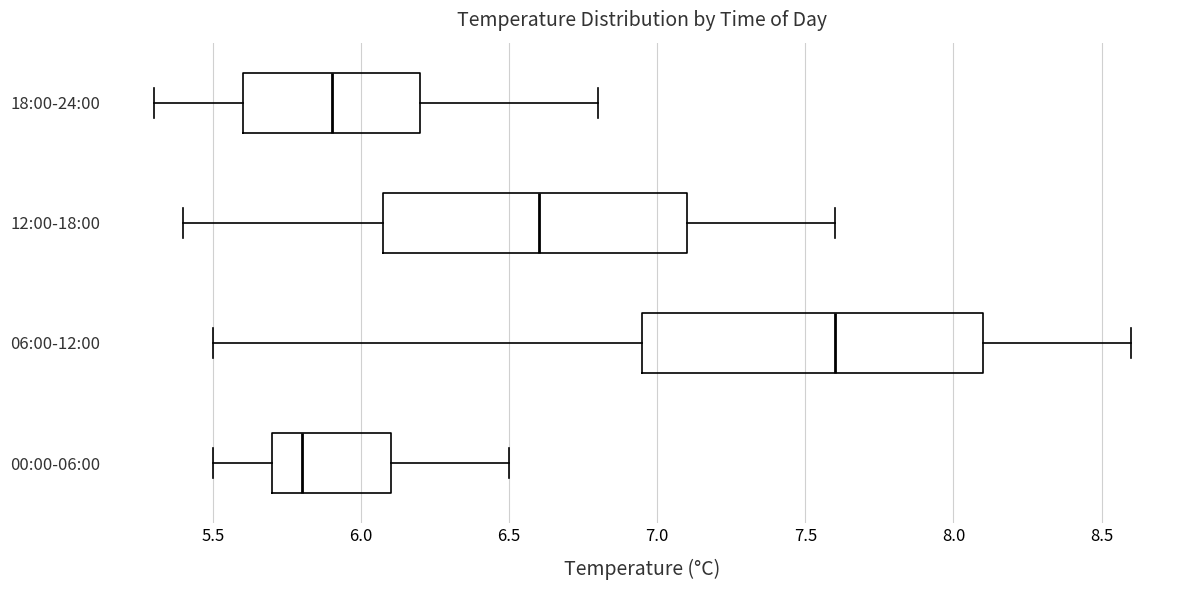

Where is the left edge of the box for 06:00-12:00 on the x-axis? The values are not printed on the chart, so give them approximately, as read against the axis.

6.95